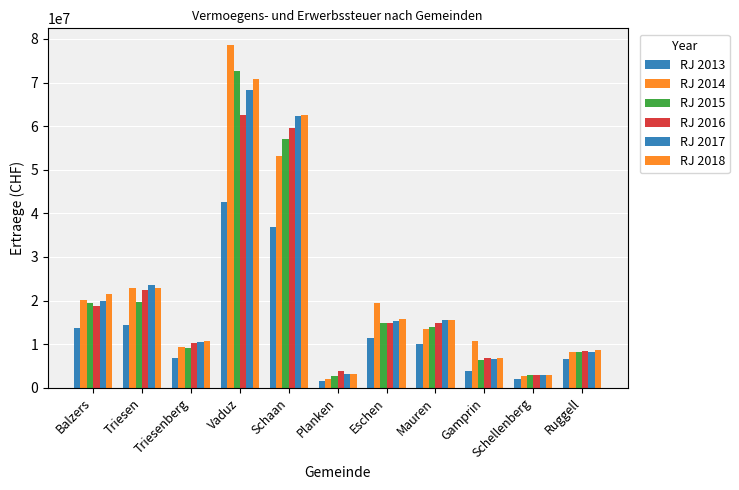

Reading right to left, list all the values displayed in this chart.

RJ 2013: 6594015.9	2035377.9	3918789.8	10120131.3	11434344.4	1577543.9	36819155.1	42722630.6	6910678.0	14483561.4	13712849.4
RJ 2014: 8311939.3	2643257.1	10822617.7	13411340.6	19546276.1	1983557.1	53067860.8	78516362.0	9298335.9	22853284.9	20070007.0
RJ 2015: 8225747.0	2852253.3	6287947.0	13923948.0	14958193.0	2681245.0	56973145.0	72543791.0	9013405.0	19715579.0	19405853.0
RJ 2016: 8403081.0	2996216.0	6785157.0	14938508.0	14839682.0	3789765.0	59666650.0	62648831.0	10356825.0	22491731.0	18647821.0
RJ 2017: 8296811.0	2955490.0	6494780.0	15583850.0	15224819.0	3220236.0	62270157.0	68252997.0	10561750.0	23510442.0	19858534.0
RJ 2018: 8685761.0	3019595.0	6730522.0	15567660.0	15788593.0	3095041.0	62500379.0	70785783.0	10621951.0	22910245.0	21469509.0